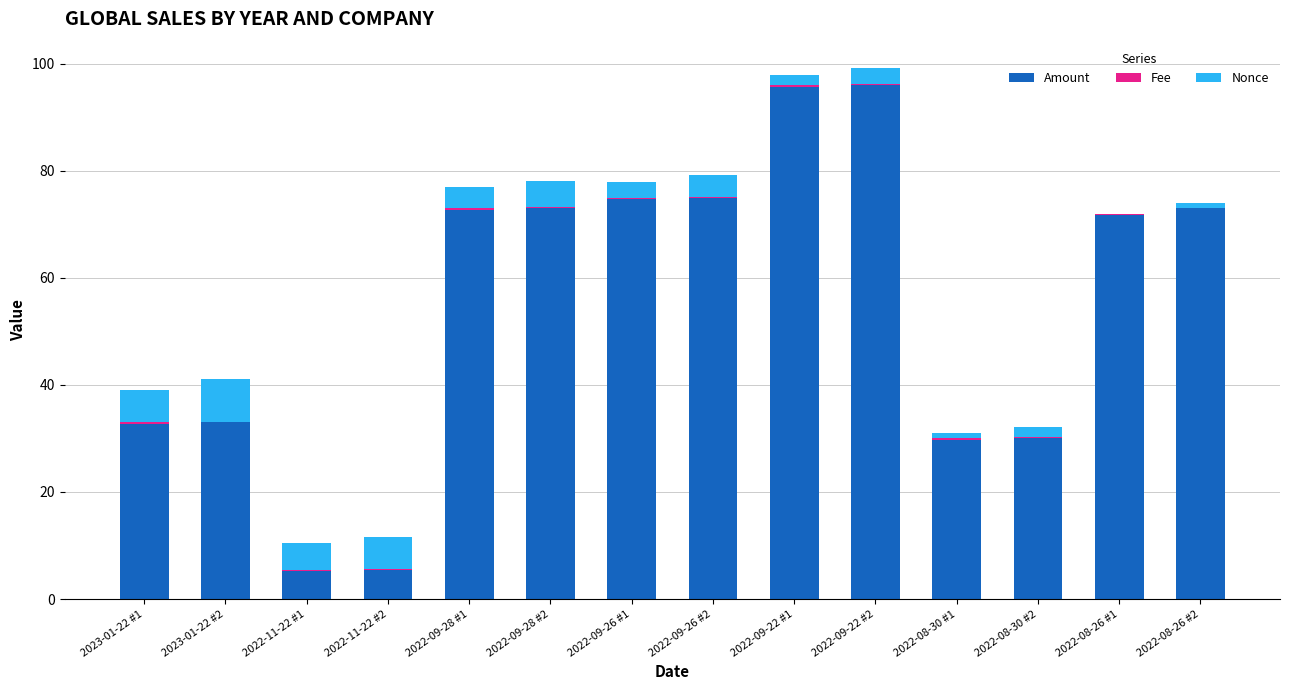

What is the maximum value for Amount?

96.0